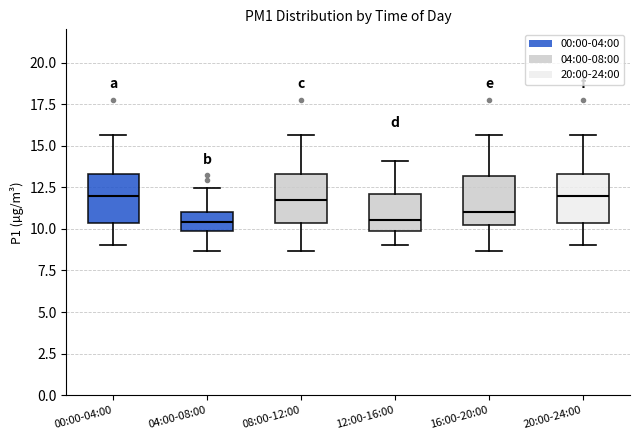

Where does the lower whisker of the box for 16:00-20:00 end on the y-axis? The values are not printed on the chart, so give them approximately, as read against the axis.

8.5